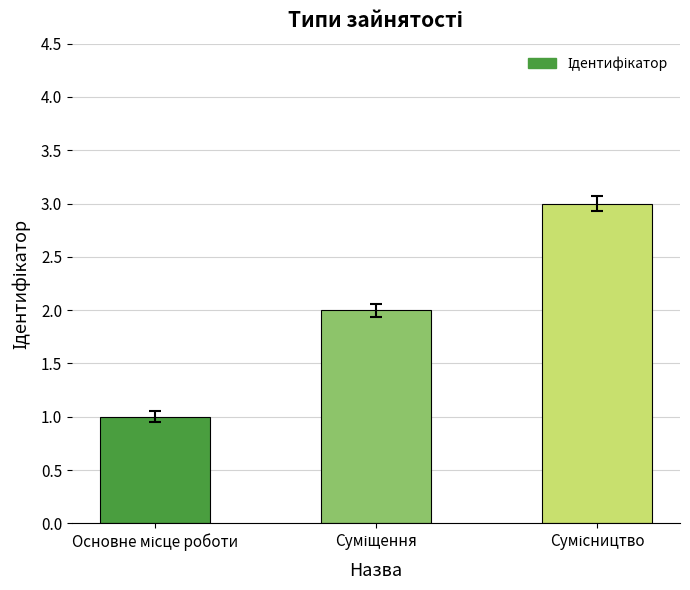

What is the sum of all values?

6